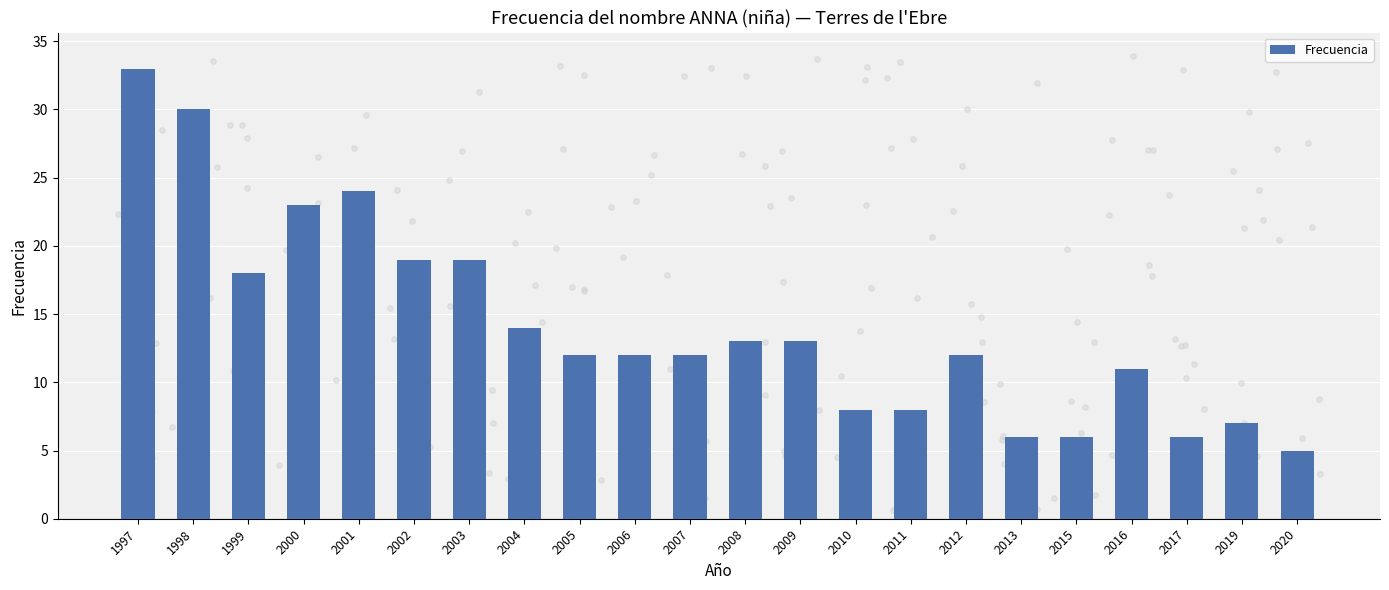

Between 2003 and 2013, which is larger?

2003